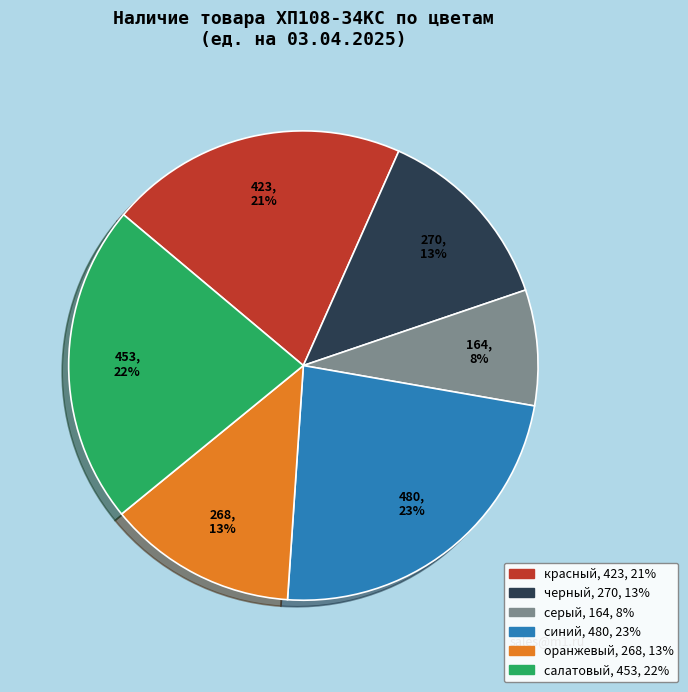

What percentage is the серый slice, to the nearest percent?

8%